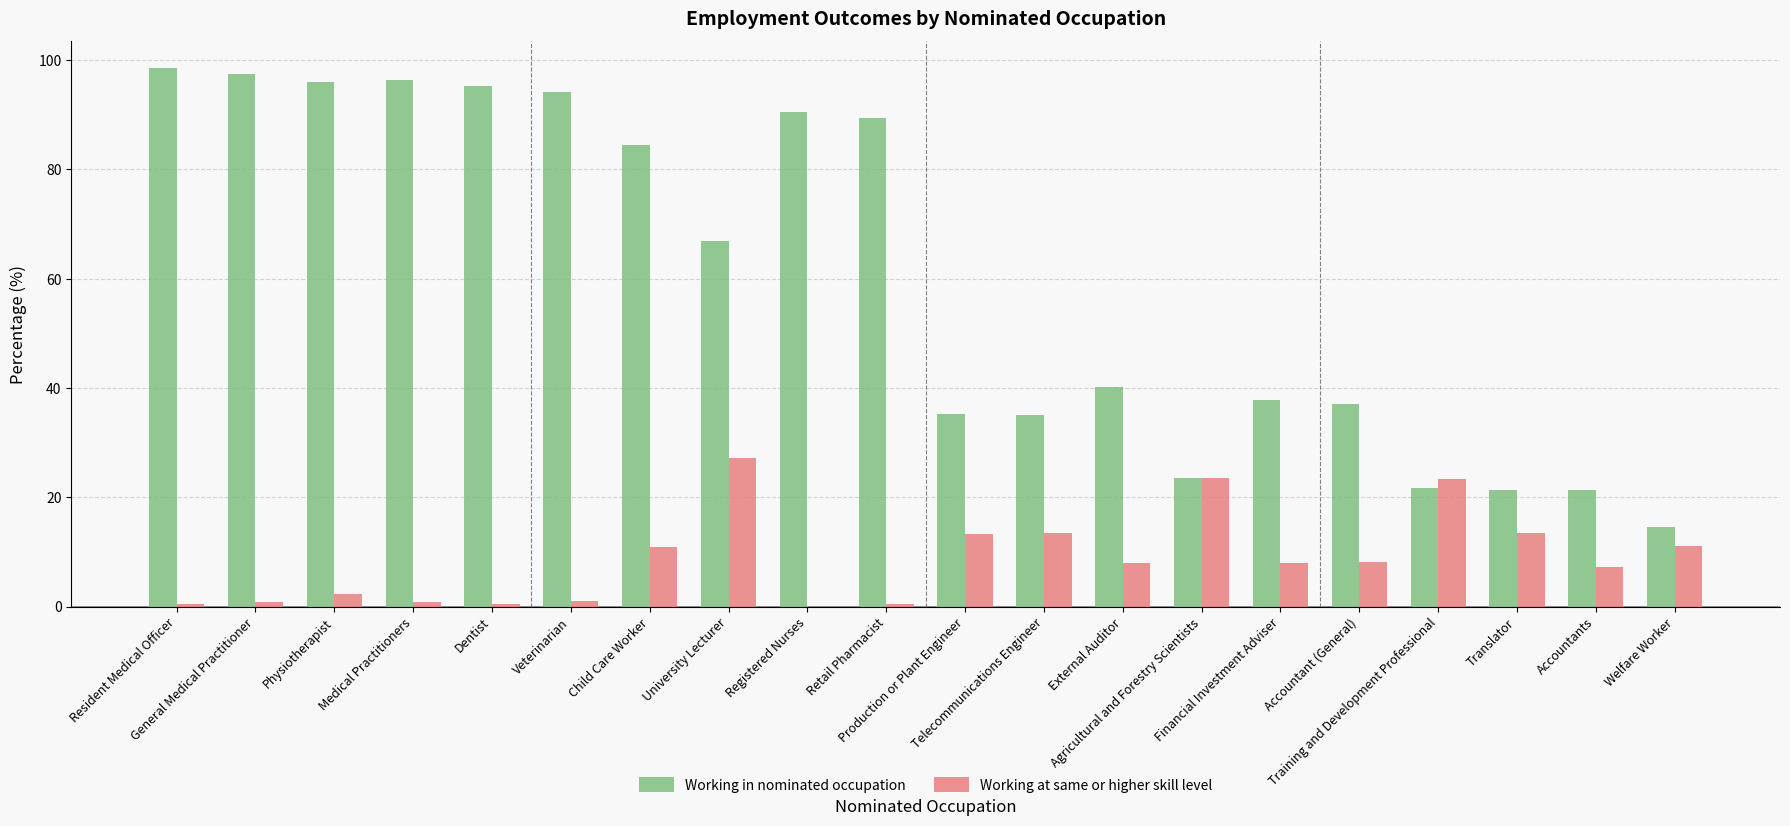

What is the sum of all Working in nominated occupation values?

1196.6